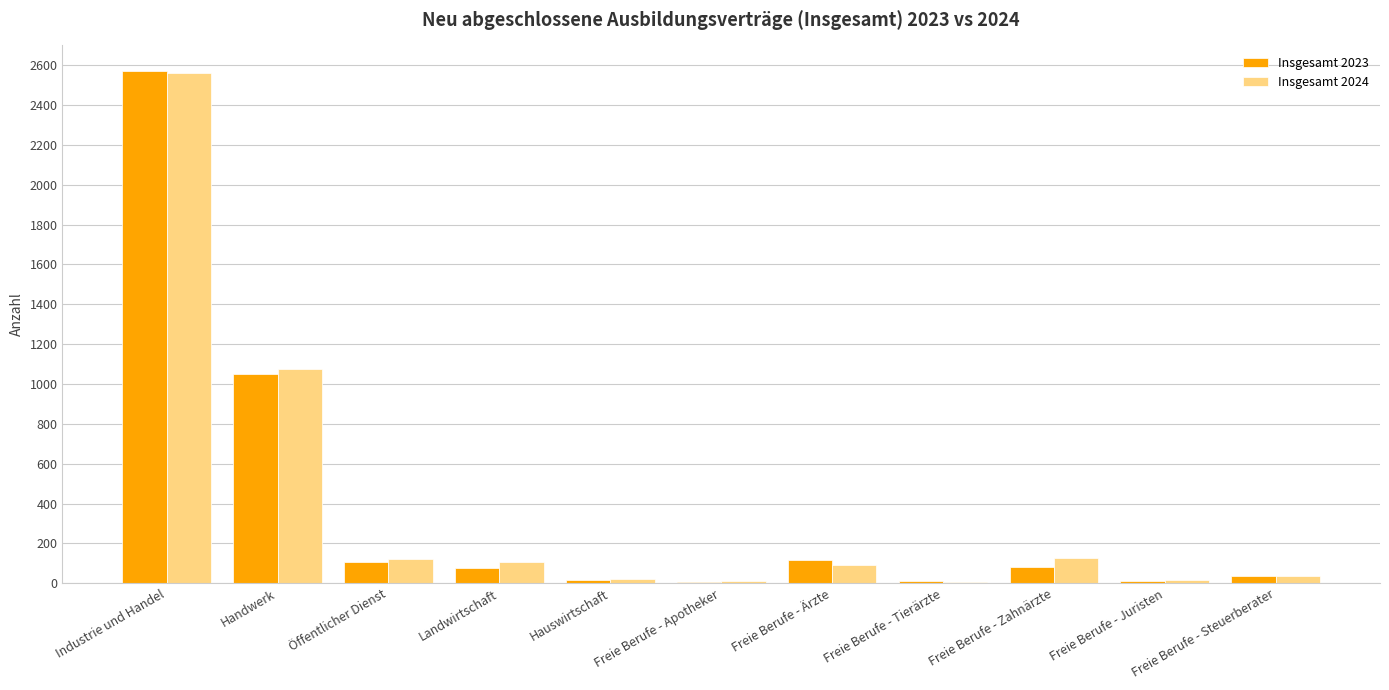

Count the number of categories in the chart.

11